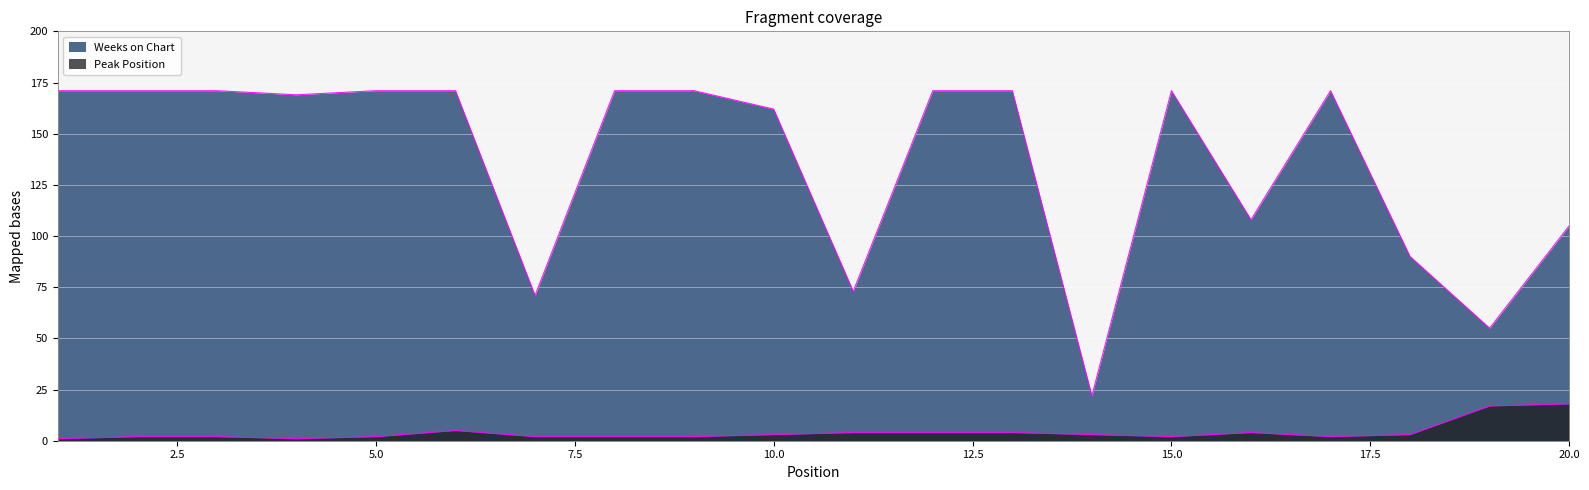

What is the difference between the maximum and minimum values in the Weeks on Chart series?

149